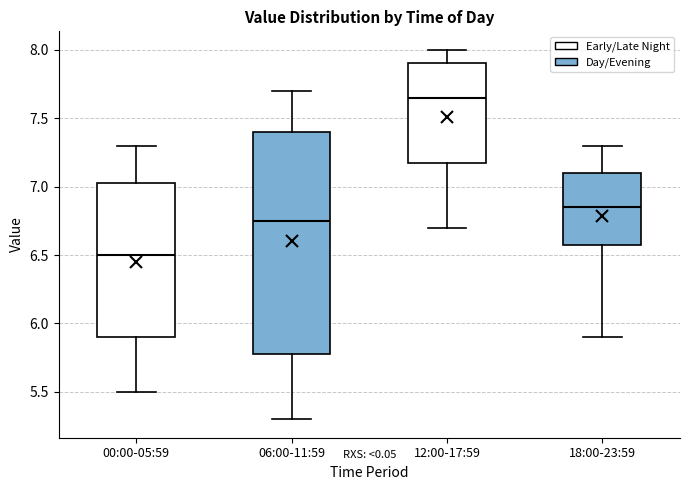

Reading left to right, read every box against the y-axis: the position of its median line, the range the box covers, and the ends of its whiskers. The values are not printed on the chart, so give them approximately, as read against the axis.

00:00-05:59: median 6.50, box 5.90 to 7.05, whiskers 5.50 to 7.30
06:00-11:59: median 6.75, box 5.80 to 7.40, whiskers 5.30 to 7.70
12:00-17:59: median 7.65, box 7.20 to 7.90, whiskers 6.70 to 8.00
18:00-23:59: median 6.85, box 6.60 to 7.10, whiskers 5.90 to 7.30